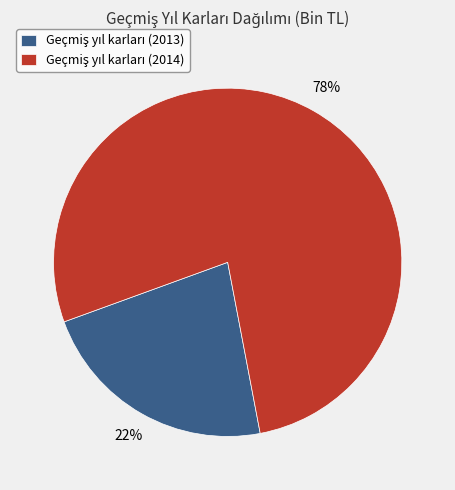

Is there any slice that represents more than half of the pie?

Yes